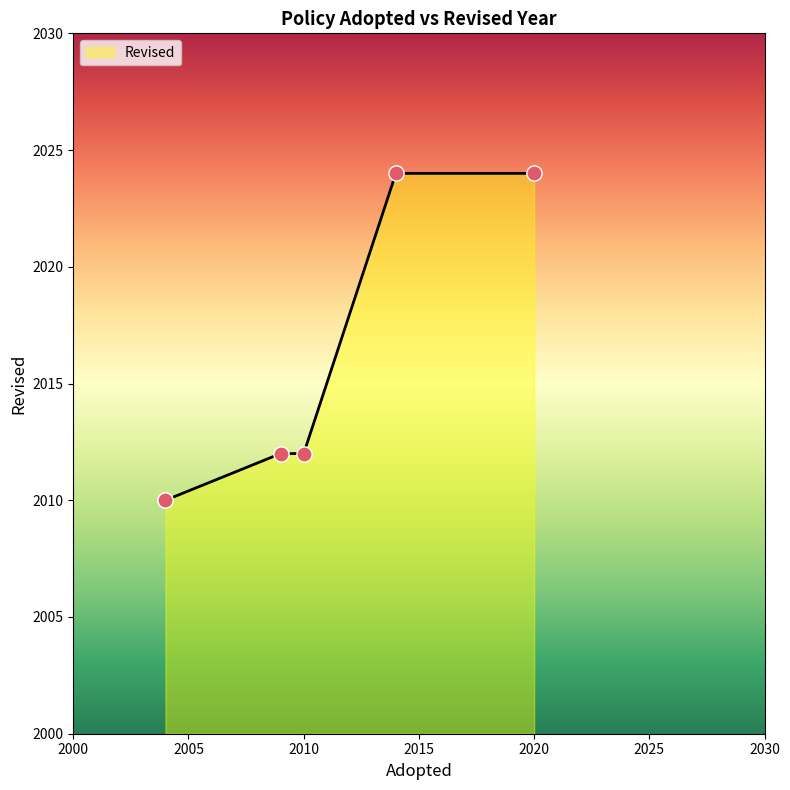

What is the change in value from 2010 to 2014?

+12